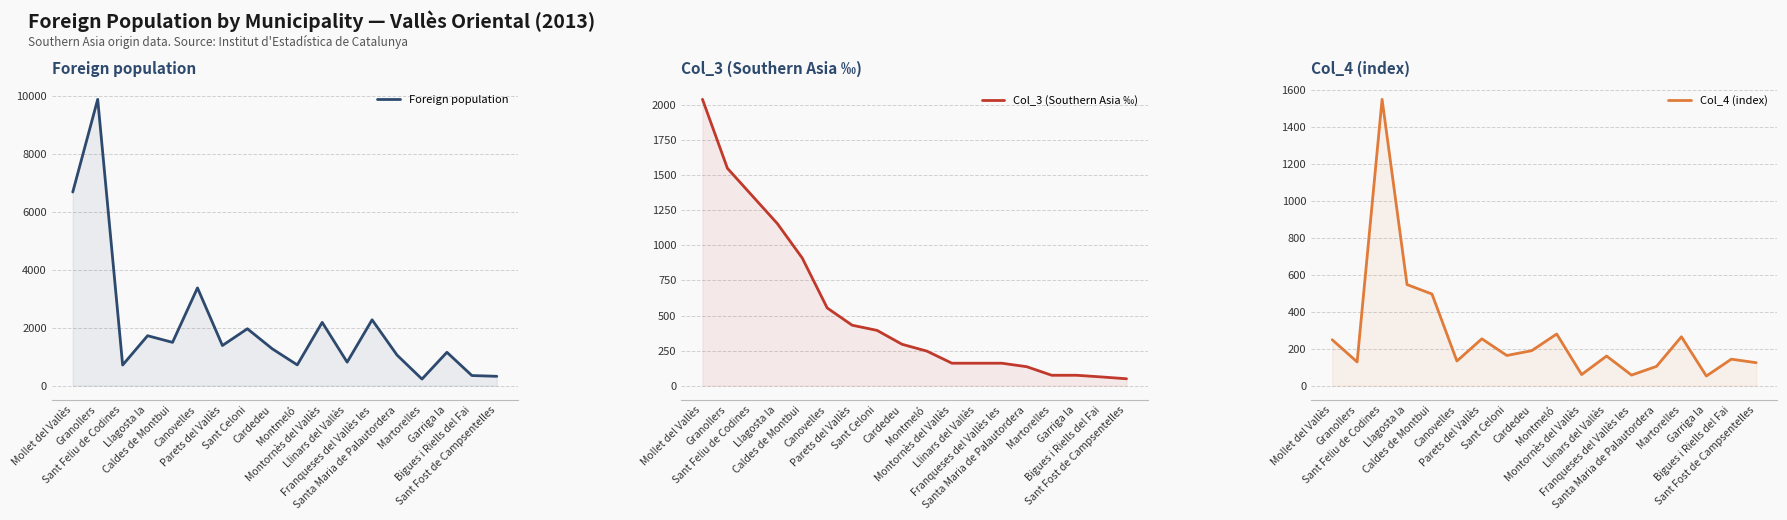

At how many categories does at least one series exceed 4410?

2